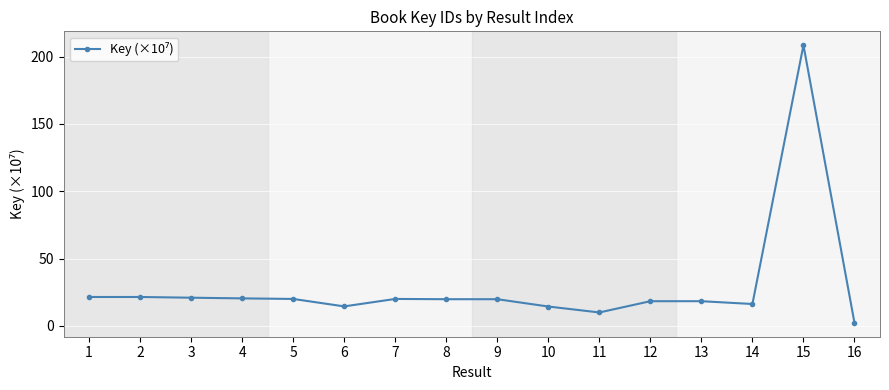

How many series are shown in this chart?

1